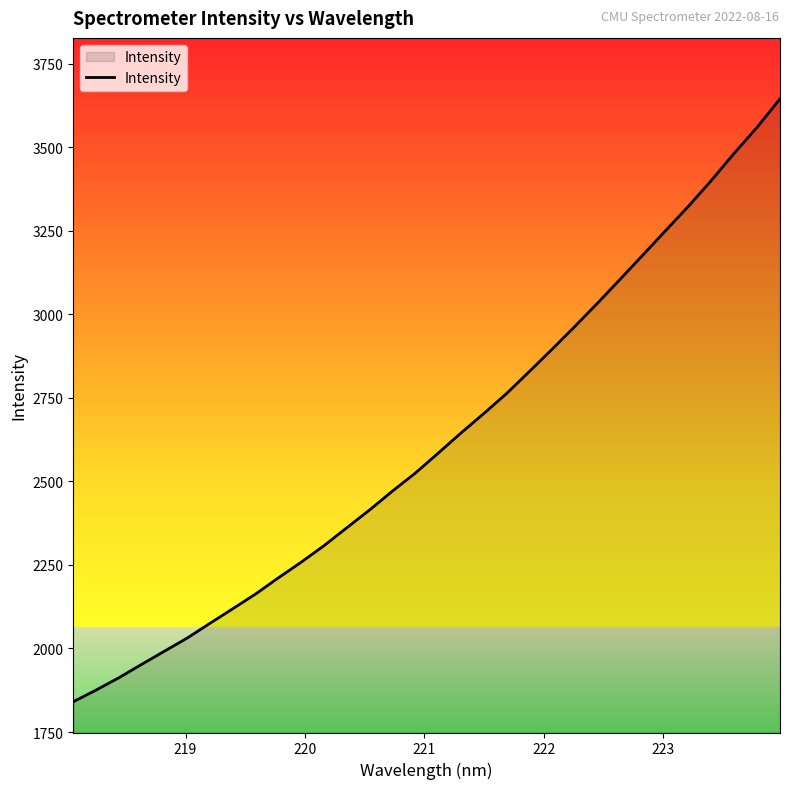

What is the greatest value displayed?

3645.1